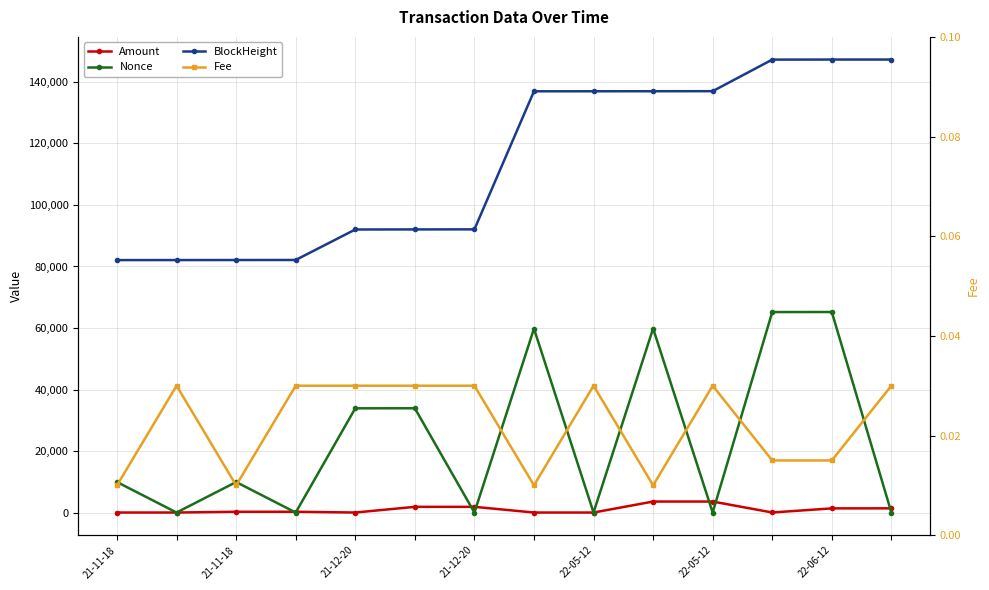

What is the difference between the highest and lowest values at 7?

136952.0